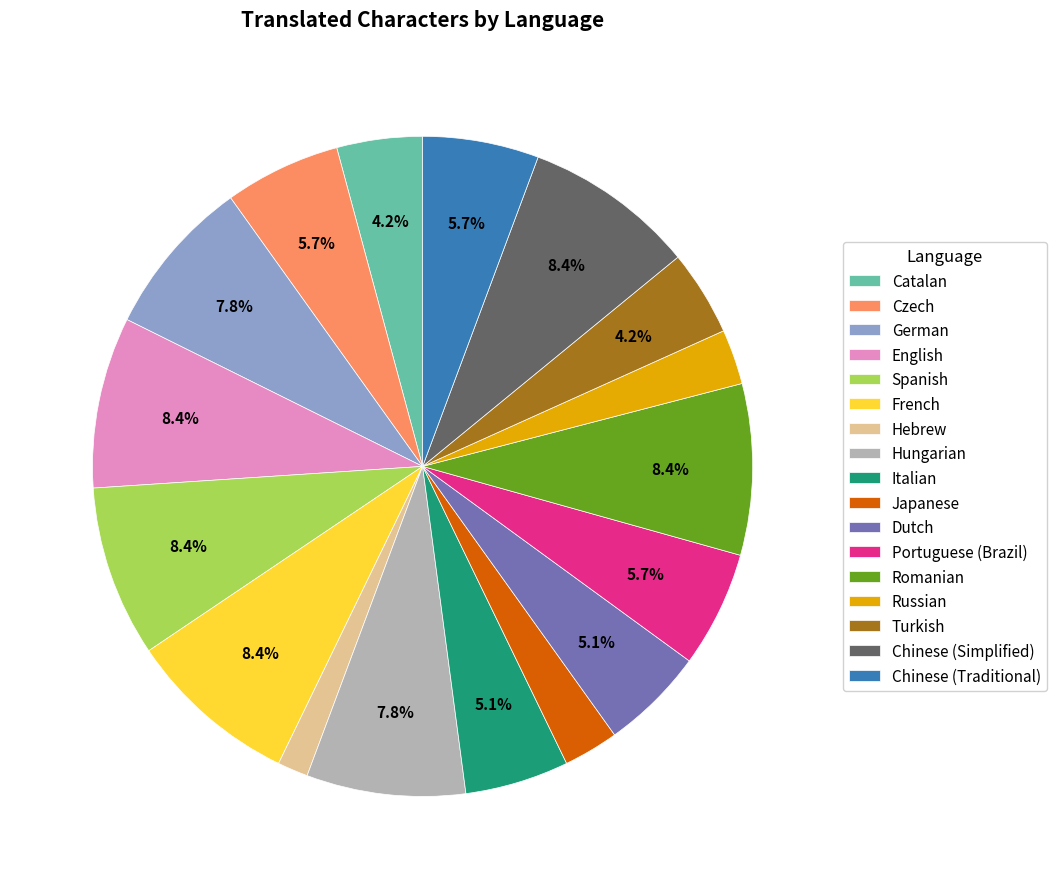

Between Chinese (Traditional) and Hungarian, which is larger?

Hungarian